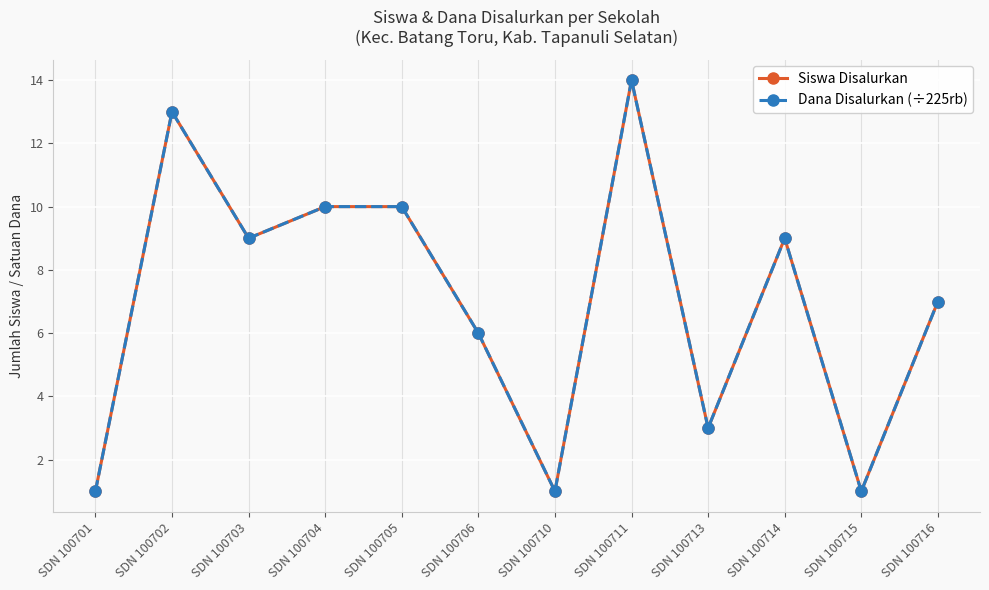

Does the chart have visible grid lines?

Yes